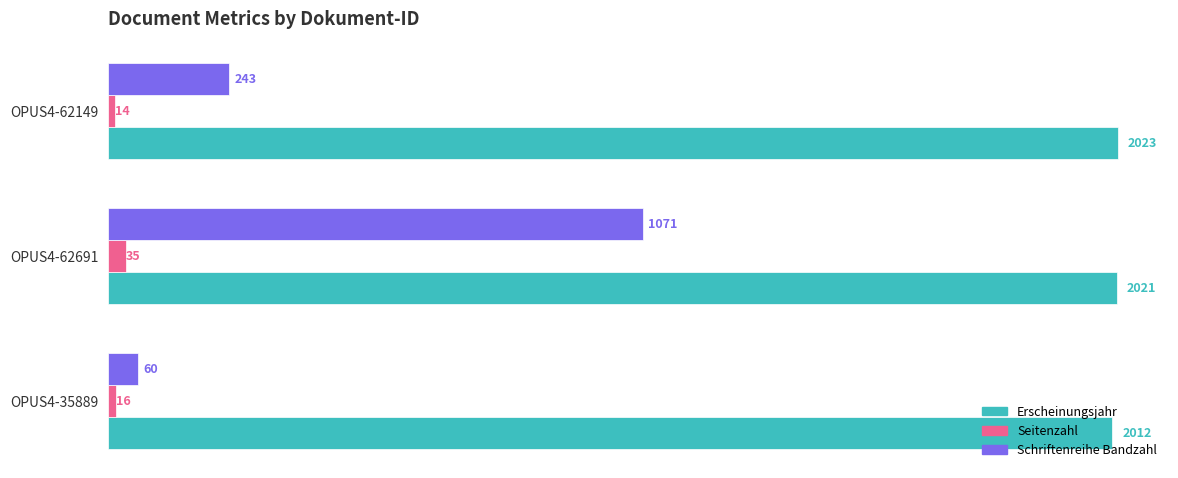

What is the average value of the Erscheinungsjahr series?

2019